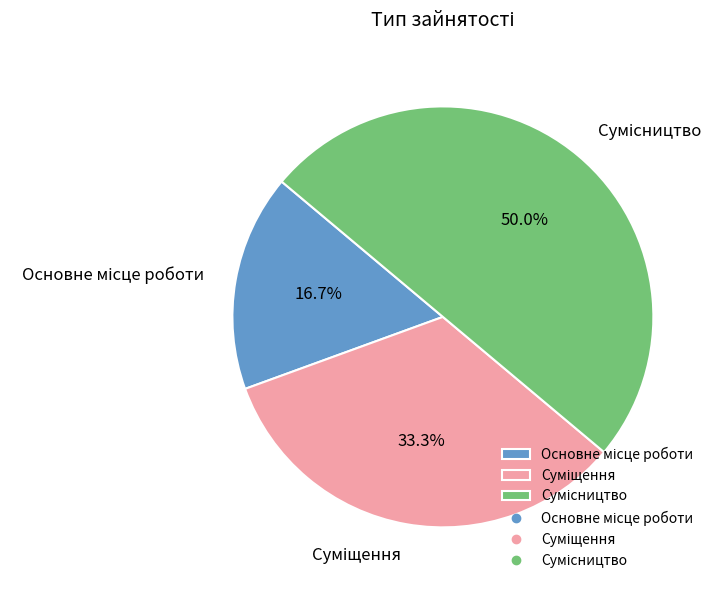

True or false: Сумісництво accounts for 63% of the total.

False